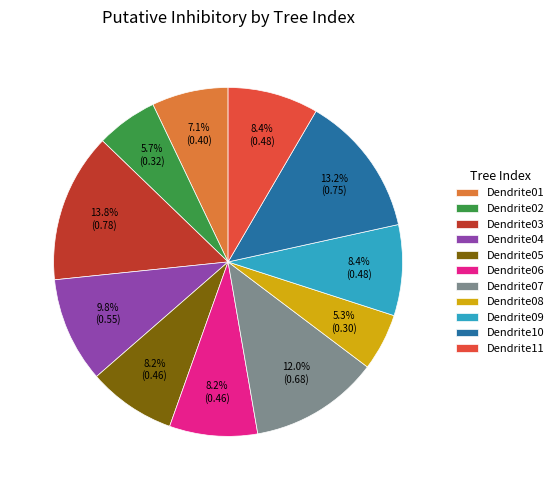

Count the number of slices in the pie.

11